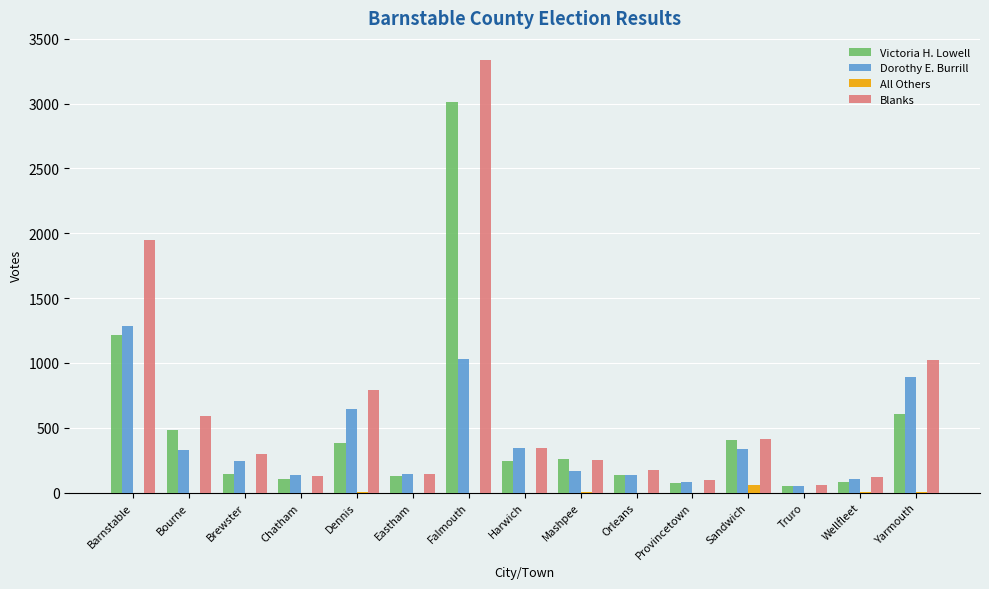

The Blanks series shows 1023 at Yarmouth. True or false?

True